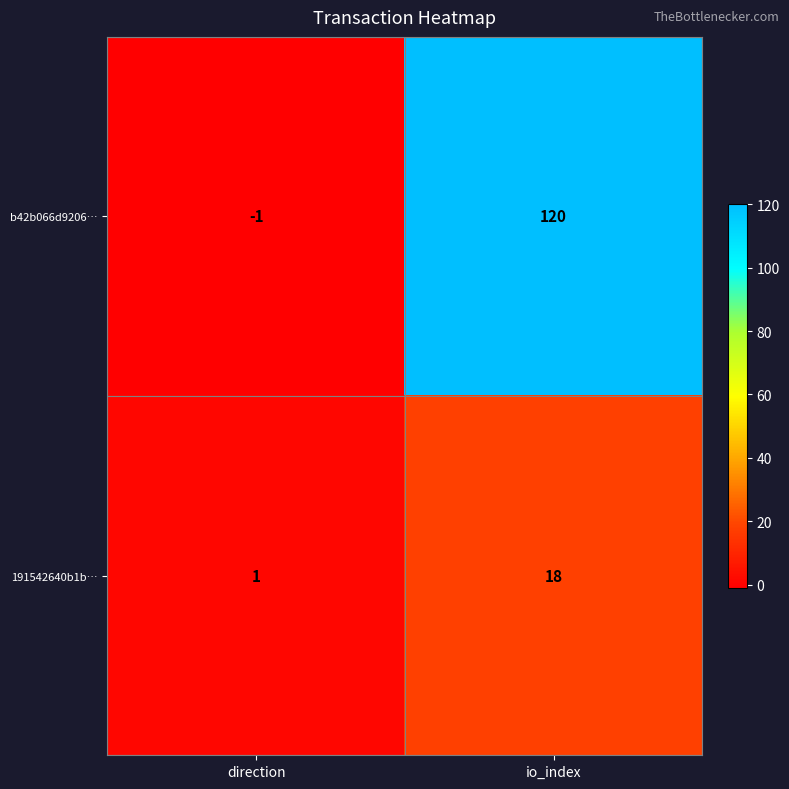

At which label is 191542640b1b… closest to 9?

direction